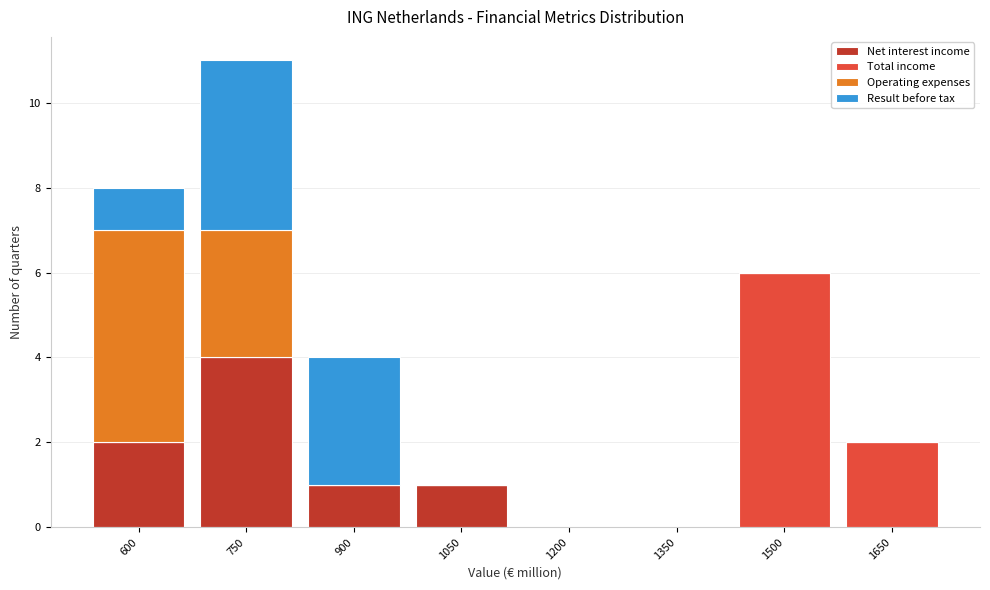

What is the maximum value for Net interest income?

4